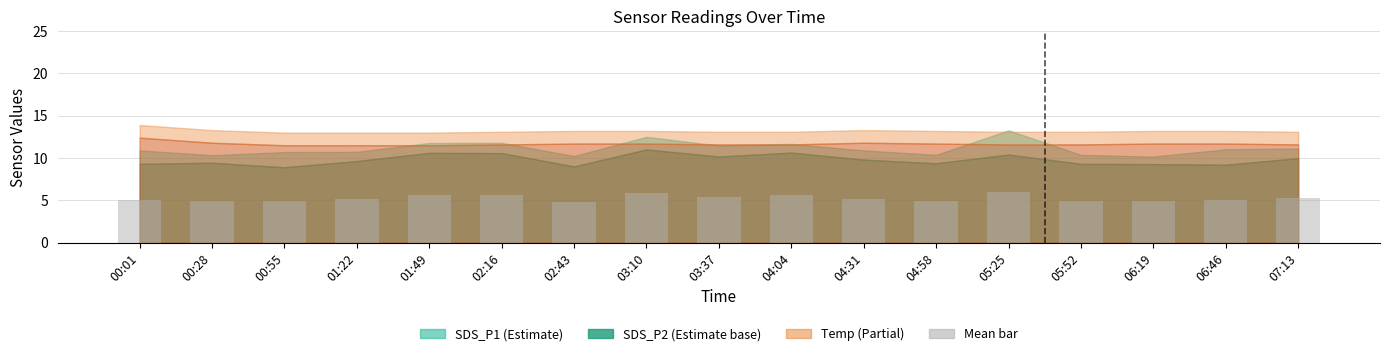

What is the label of the 5th bar from the left?

01:49